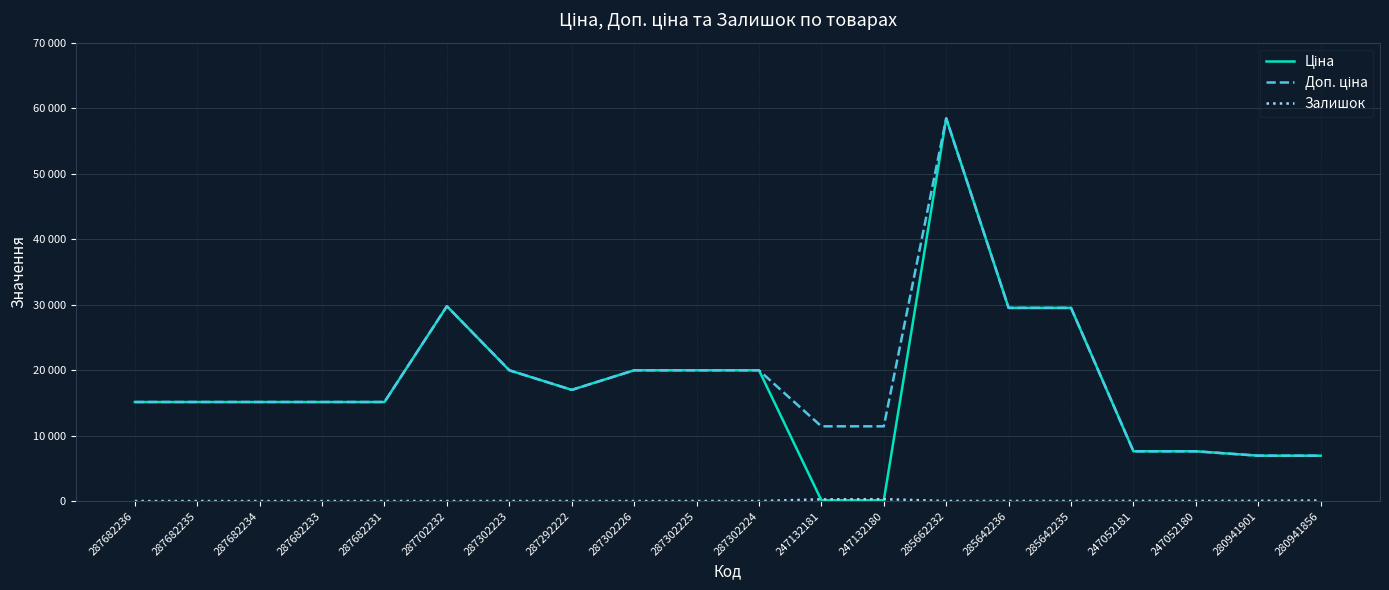

Does the chart have visible grid lines?

Yes